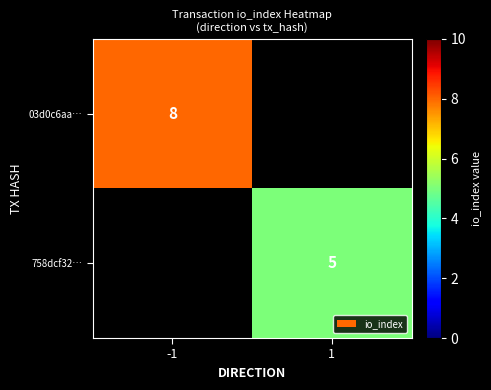

The value of 03d0c6aa… at -1 is 12. True or false?

False